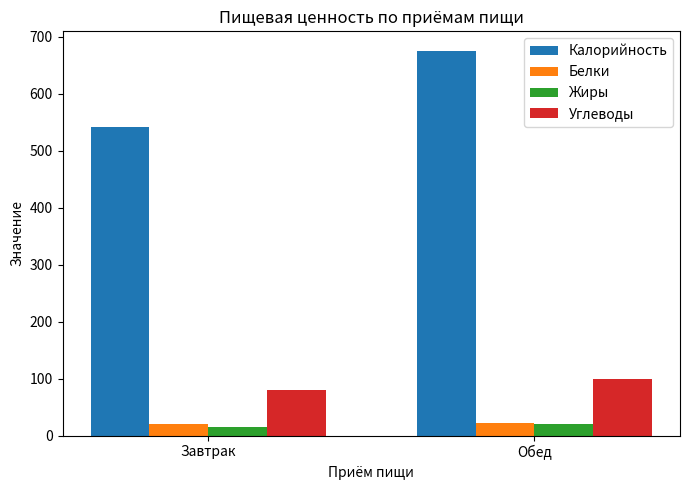

What is the highest value of the Белки series?

22.2